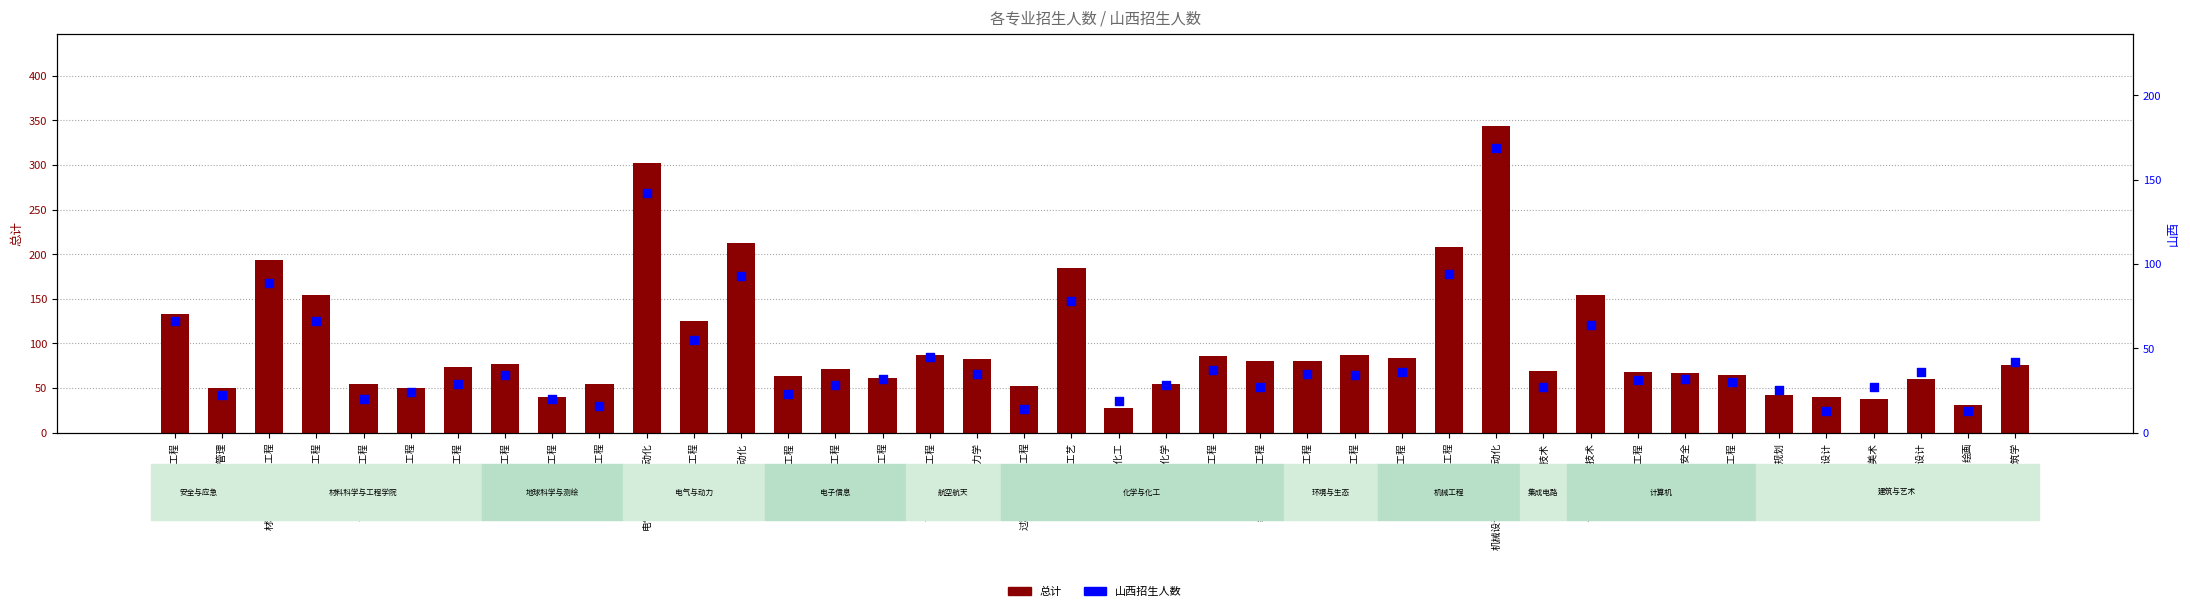

Which series has the largest total across all categories?

总计